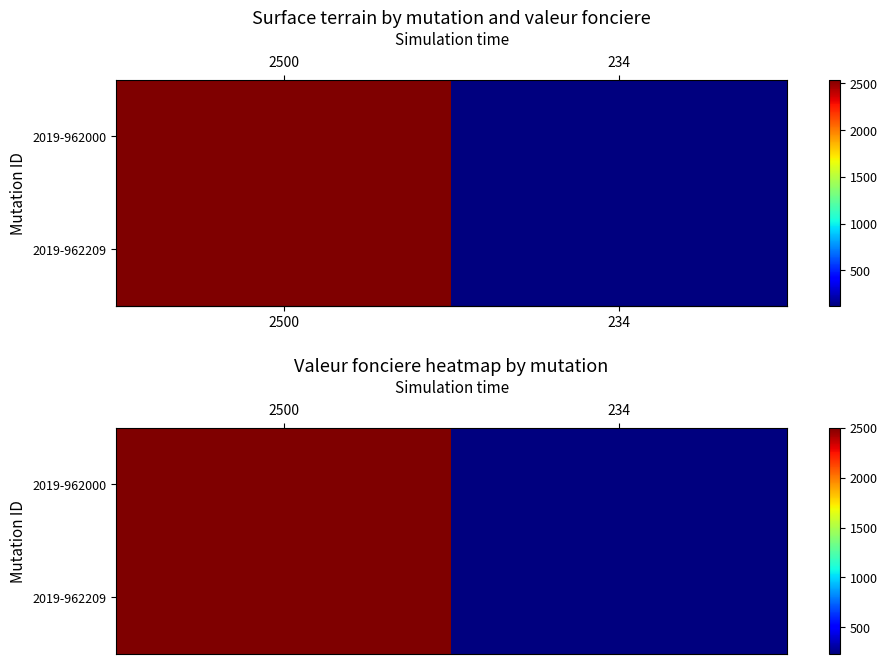

Which series has the largest total across all categories?

row_0